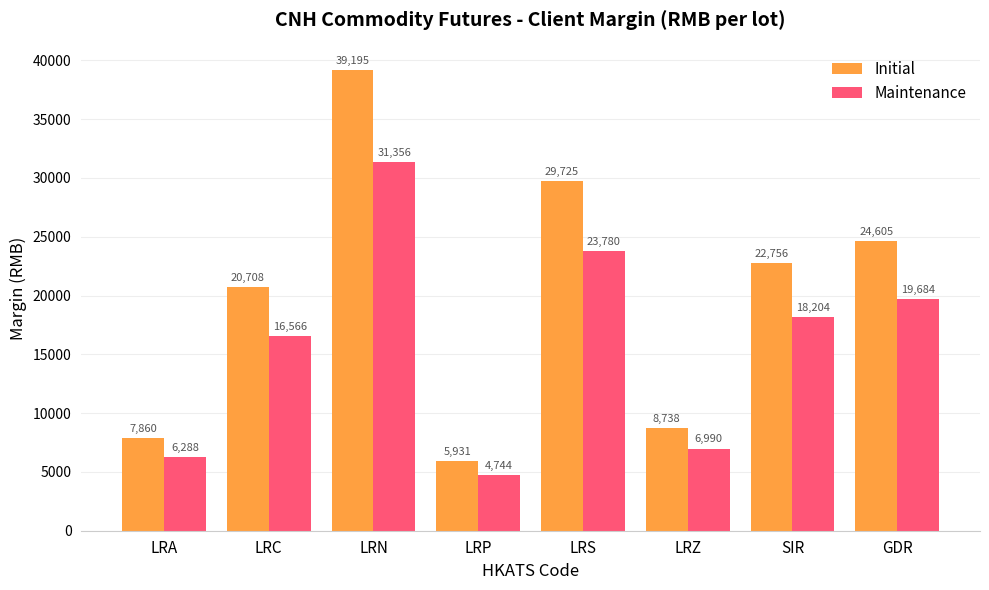

Which category has the highest value across all series?

LRN